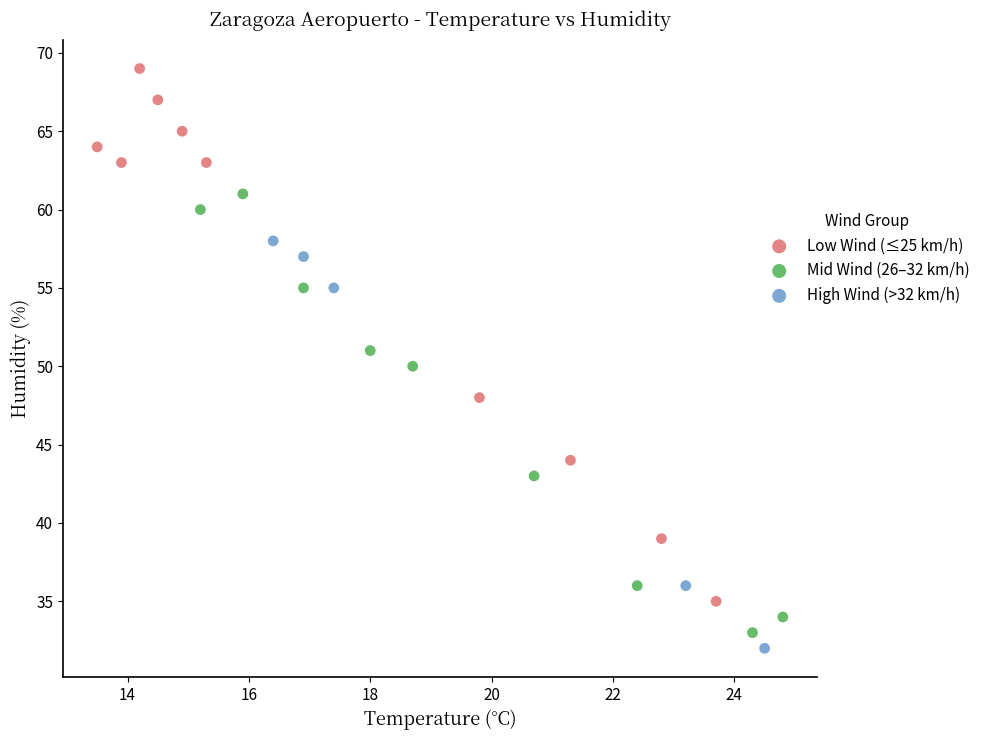

Which series reaches the maximum Y coordinate?

Low Wind (≤25 km/h)